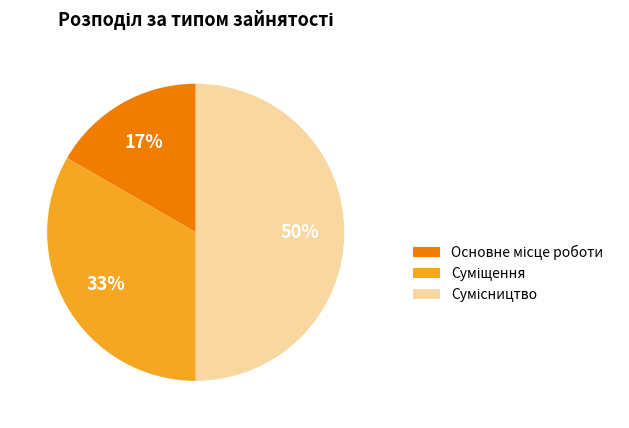

To the nearest percent, what is the difference between the largest and smallest slice percentages?

33%